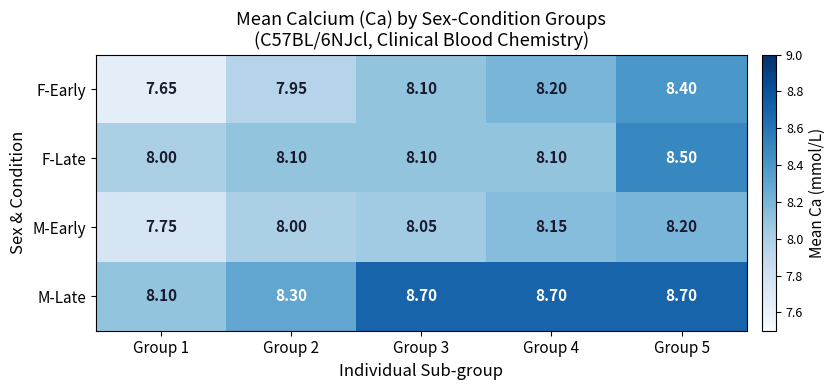

Between Group 3 and Group 5, which series saw the biggest shift?

F-Late